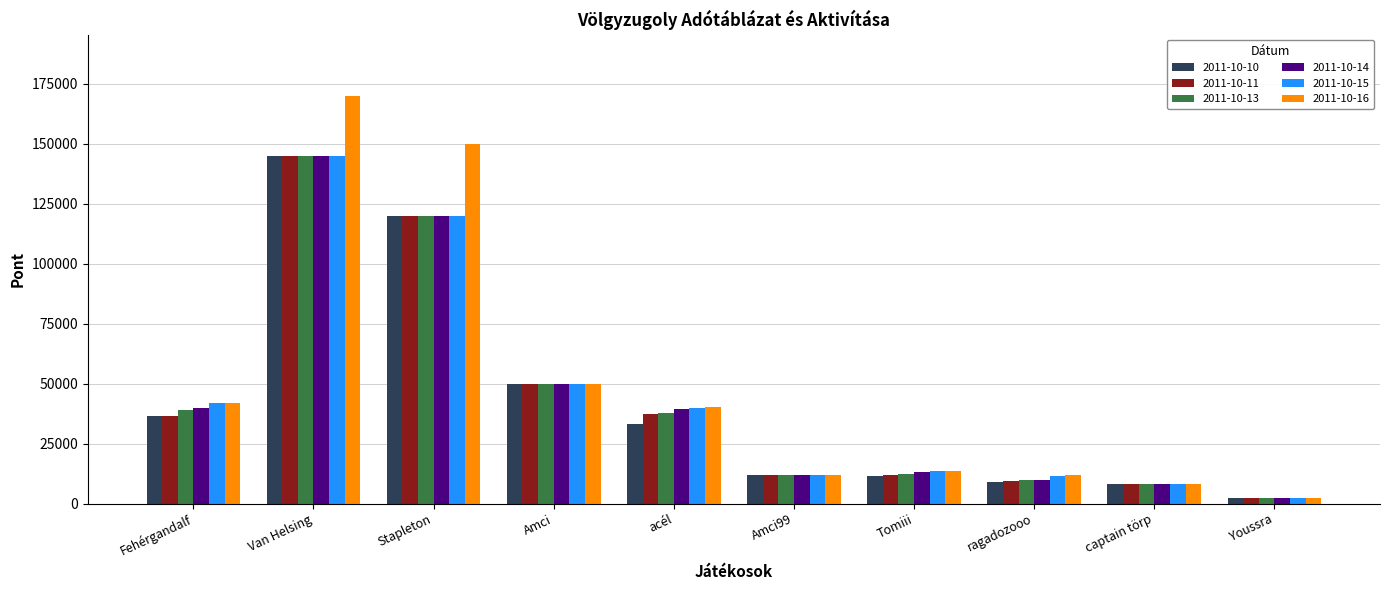

What is the highest value of the 2011-10-16 series?

170000